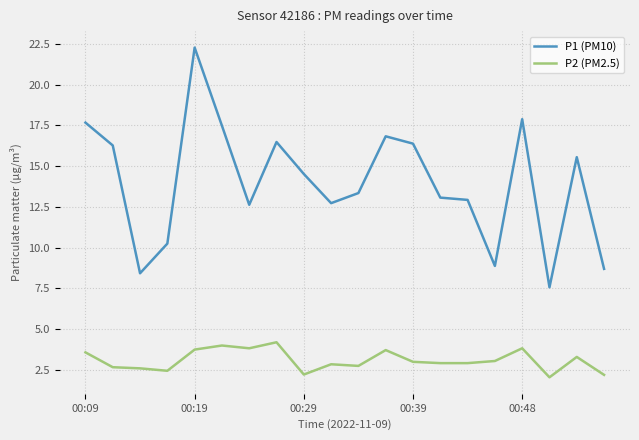

What is the sum of all P1 (PM10) values?

279.9